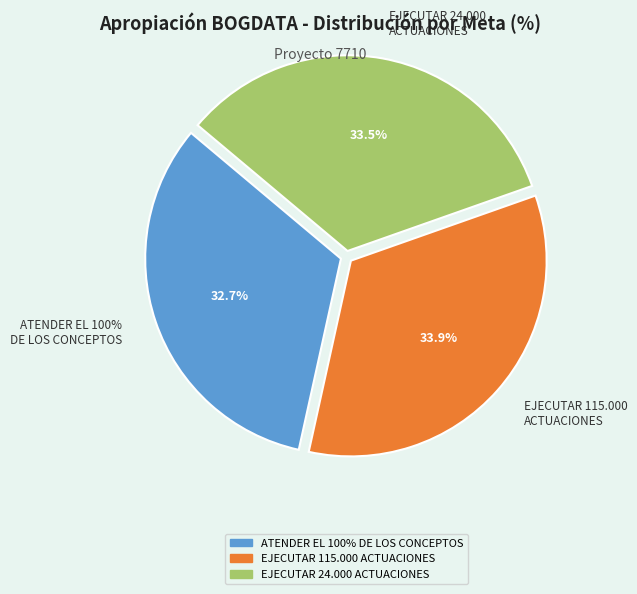

Is it true that EJECUTAR 115.000
ACTUACIONES is 23% of the pie?

False